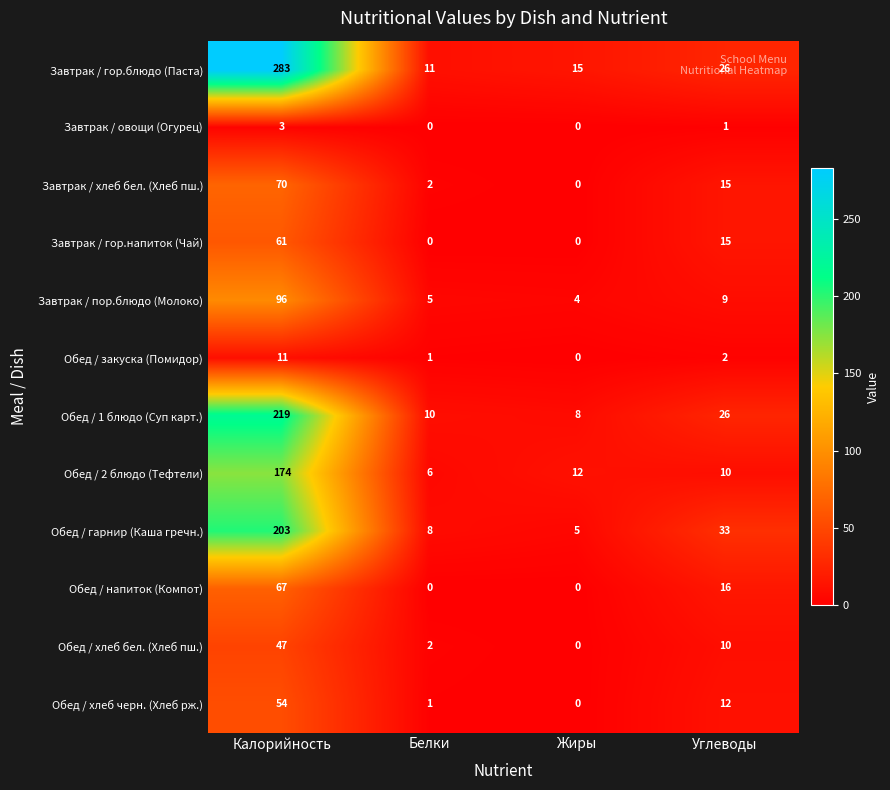

Which series has the largest range (max minus min)?

Завтрак / гор.блюдо (Паста)